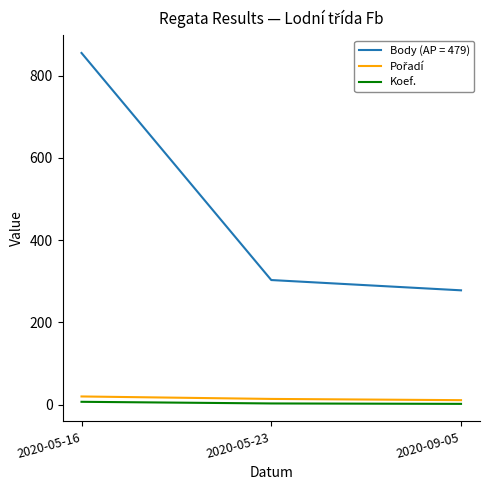

The value of Body (AP = 479) at 2020-09-05 is 278. True or false?

True